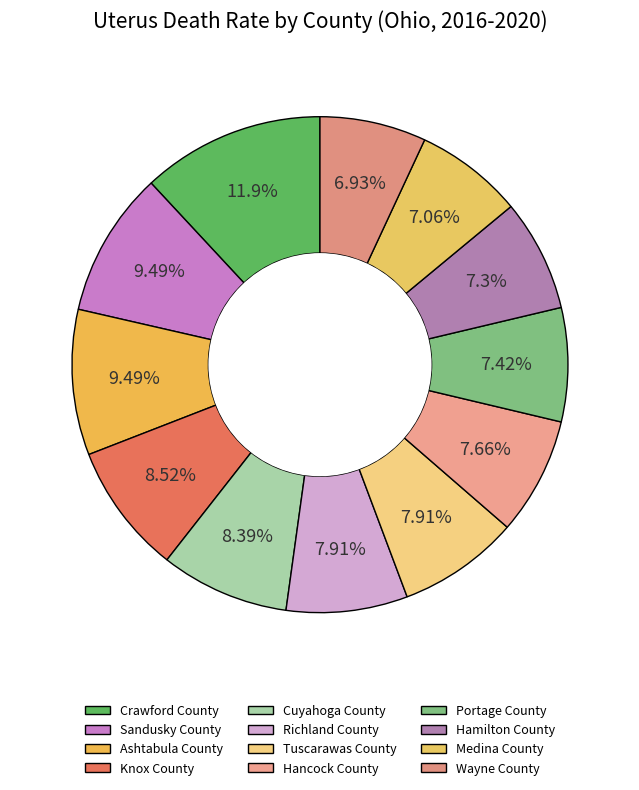

To the nearest percent, what percentage of the pie is Hamilton County?

7%